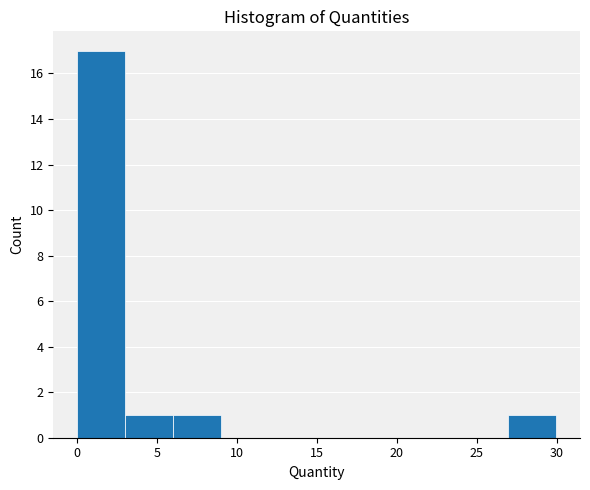

Reading left to right, list every bar in this chart as the range it spans on the x-axis followed by its height. Neither the bar edges nor the heights are printed on the chart, so give them approximately, as read against the axes.

0 to 3: 17
3 to 6: 1
6 to 9: 1
9 to 12: 0
12 to 15: 0
15 to 18: 0
18 to 21: 0
21 to 24: 0
24 to 27: 0
27 to 30: 1